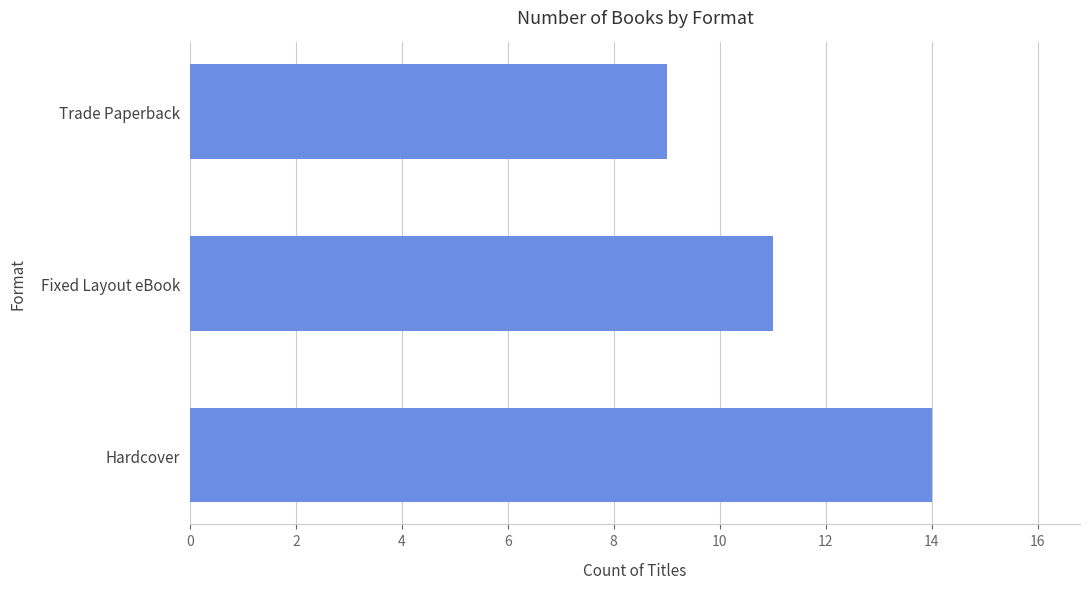

Between Hardcover and Fixed Layout eBook, which is larger?

Hardcover